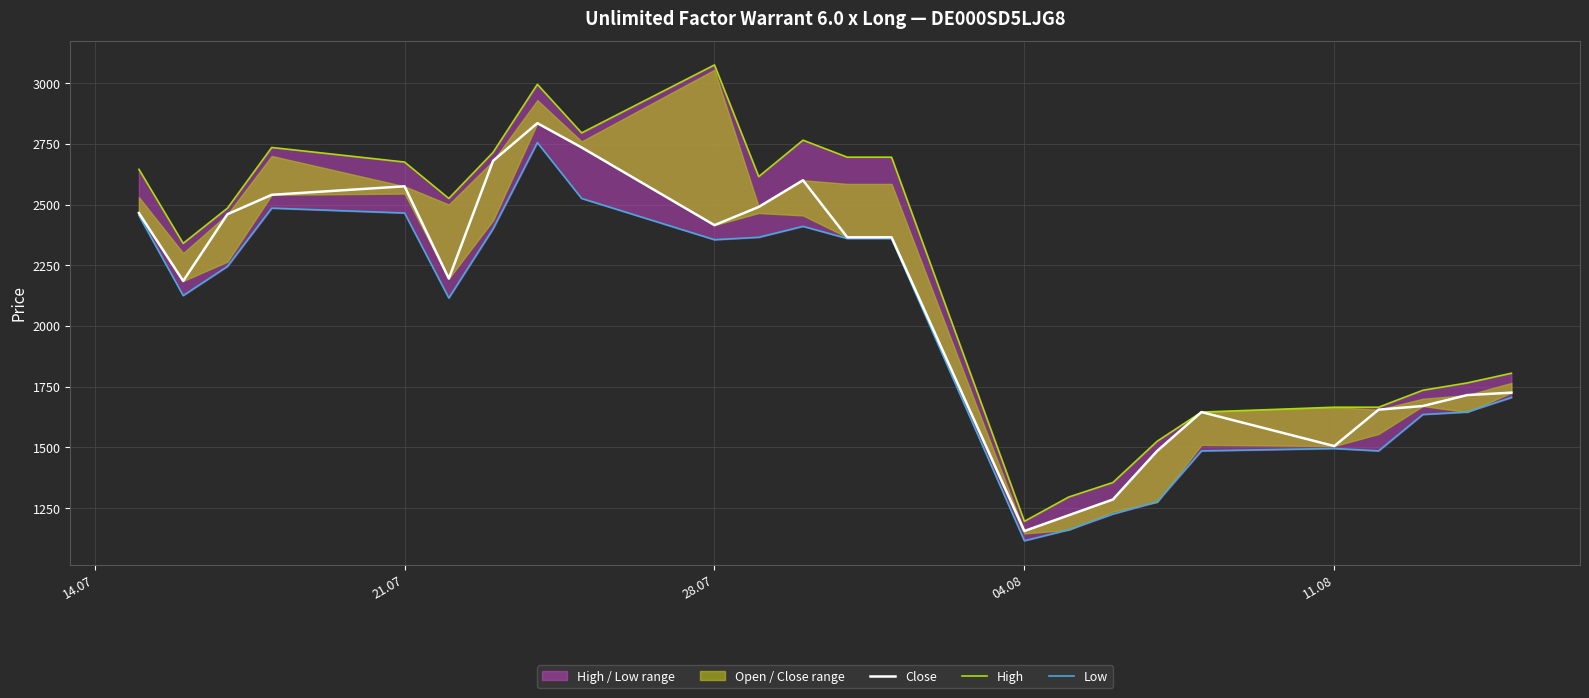

True or false: High has more than 2 interior local peaks.

True